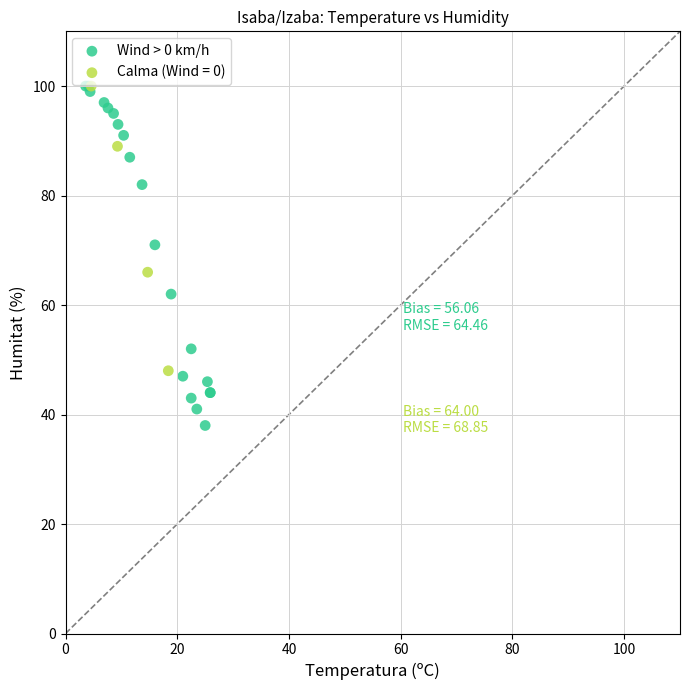

Which series has the largest Y range (max minus min)?

Wind > 0 km/h